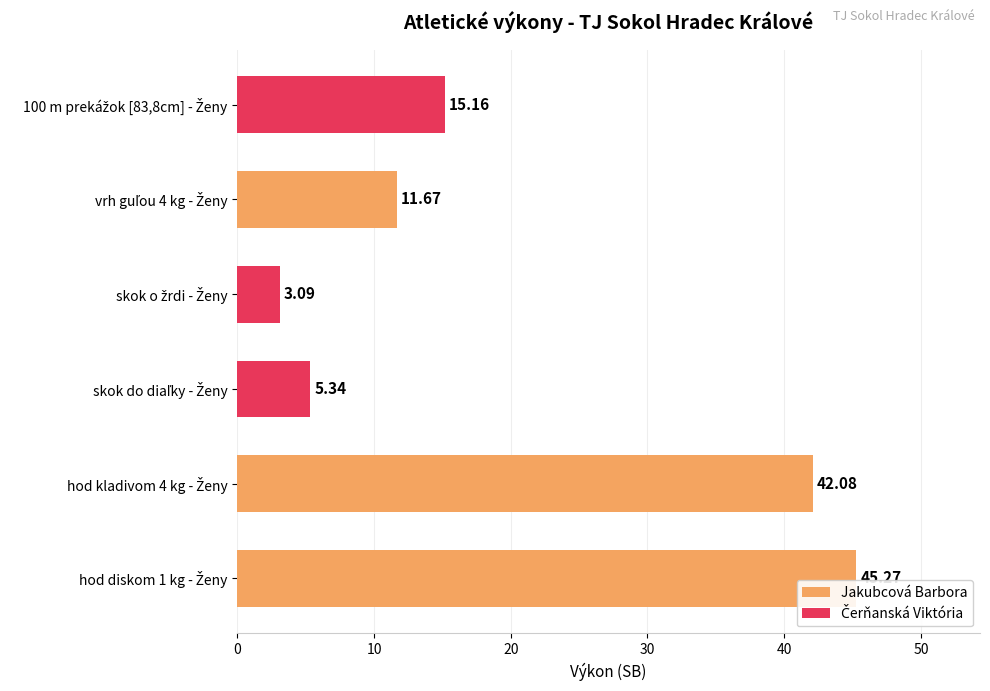

What is the approximate value of Jakubcová Barbora at hod kladivom 4 kg - Ženy?

42.1